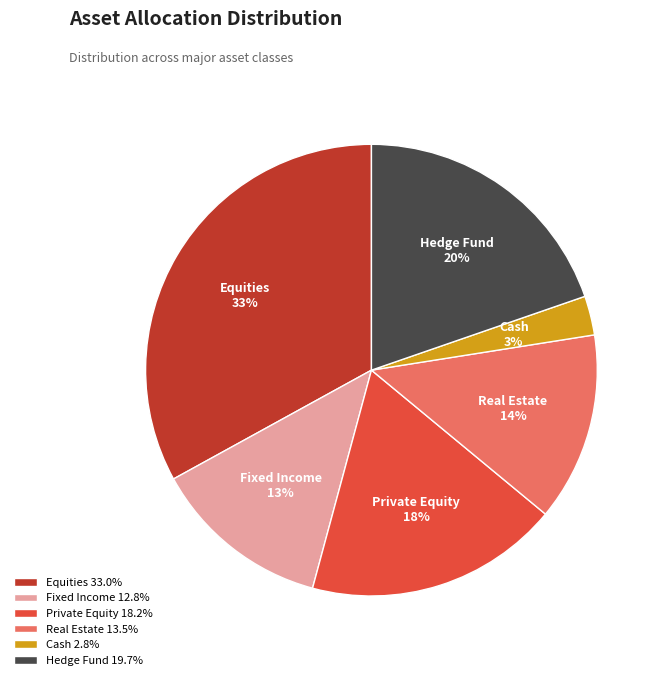

Is the sum of Hedge Fund and Cash greater than half?

No